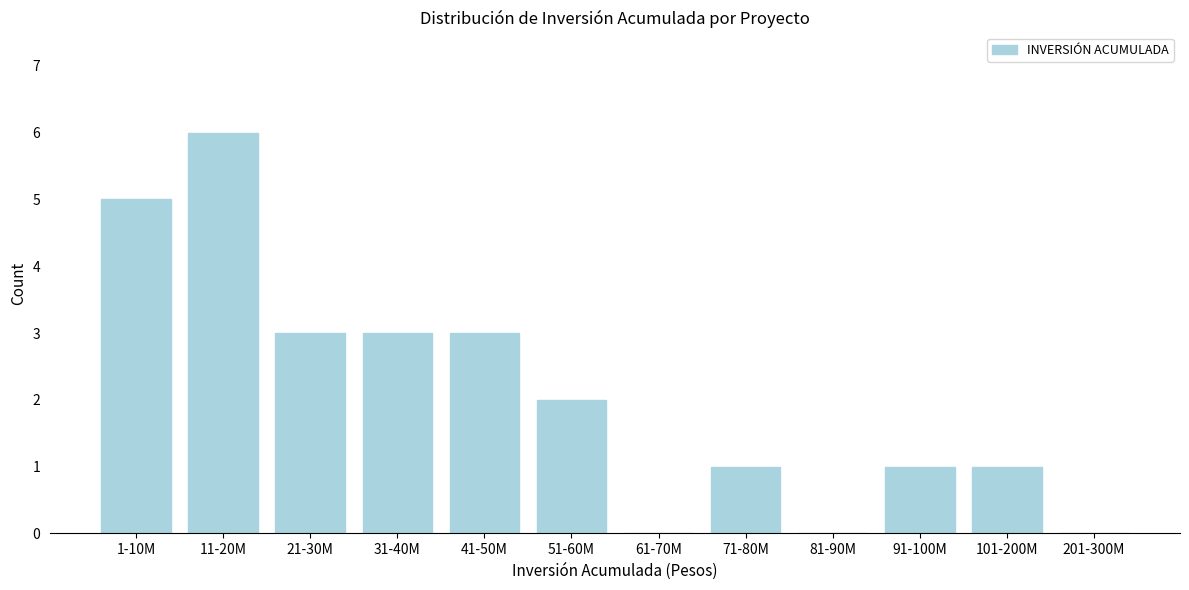

Reading left to right, list all the values displayed in this chart.

1-10M=5	11-20M=6	21-30M=3	31-40M=3	41-50M=3	51-60M=2	61-70M=0	71-80M=1	81-90M=0	91-100M=1	101-200M=1	201-300M=0